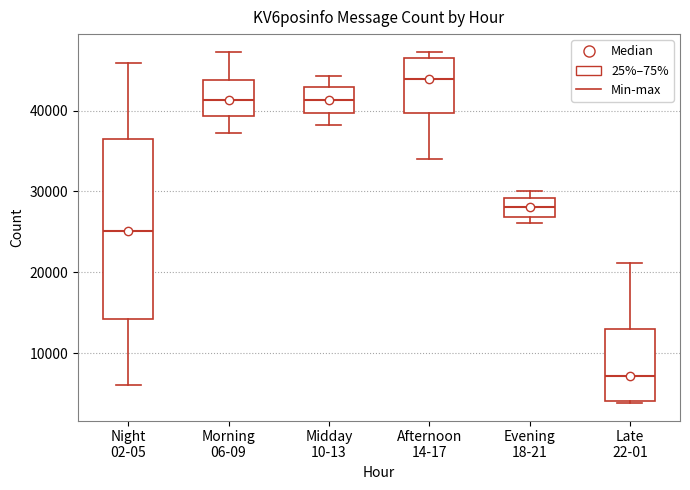

Which box has the highest median line?

Afternoon 14-17